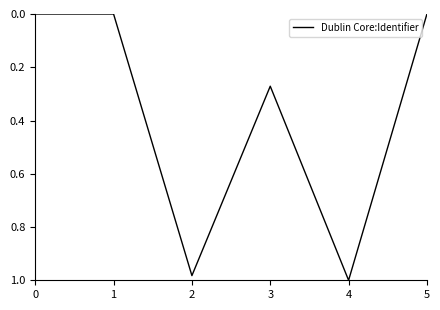

What is the change in value from 0 to 3?

+0.3